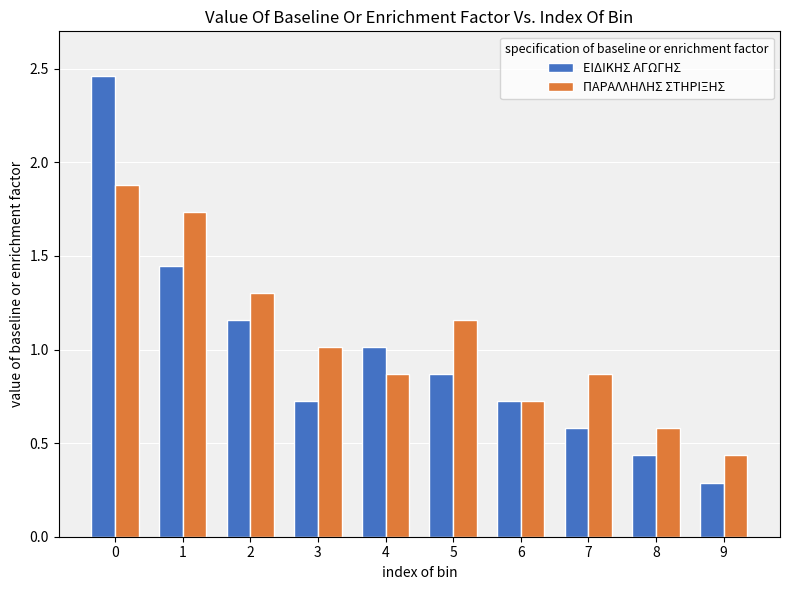

At 2, list the series in order from largest to smallest.

ΠΑΡΑΛΛΗΛΗΣ ΣΤΗΡΙΞΗΣ, ΕΙΔΙΚΗΣ ΑΓΩΓΗΣ